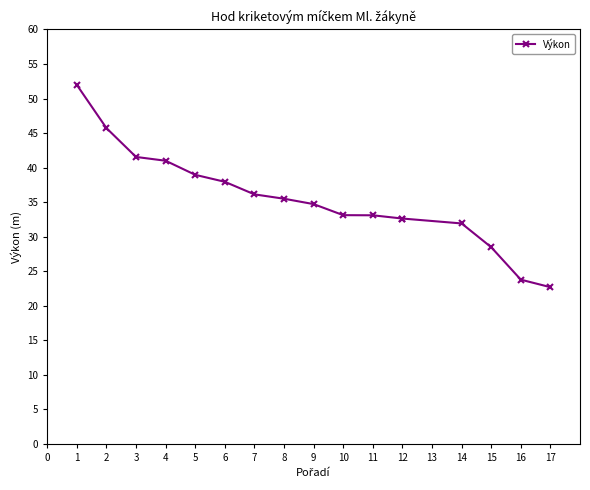

What is the smallest value displayed?

22.7